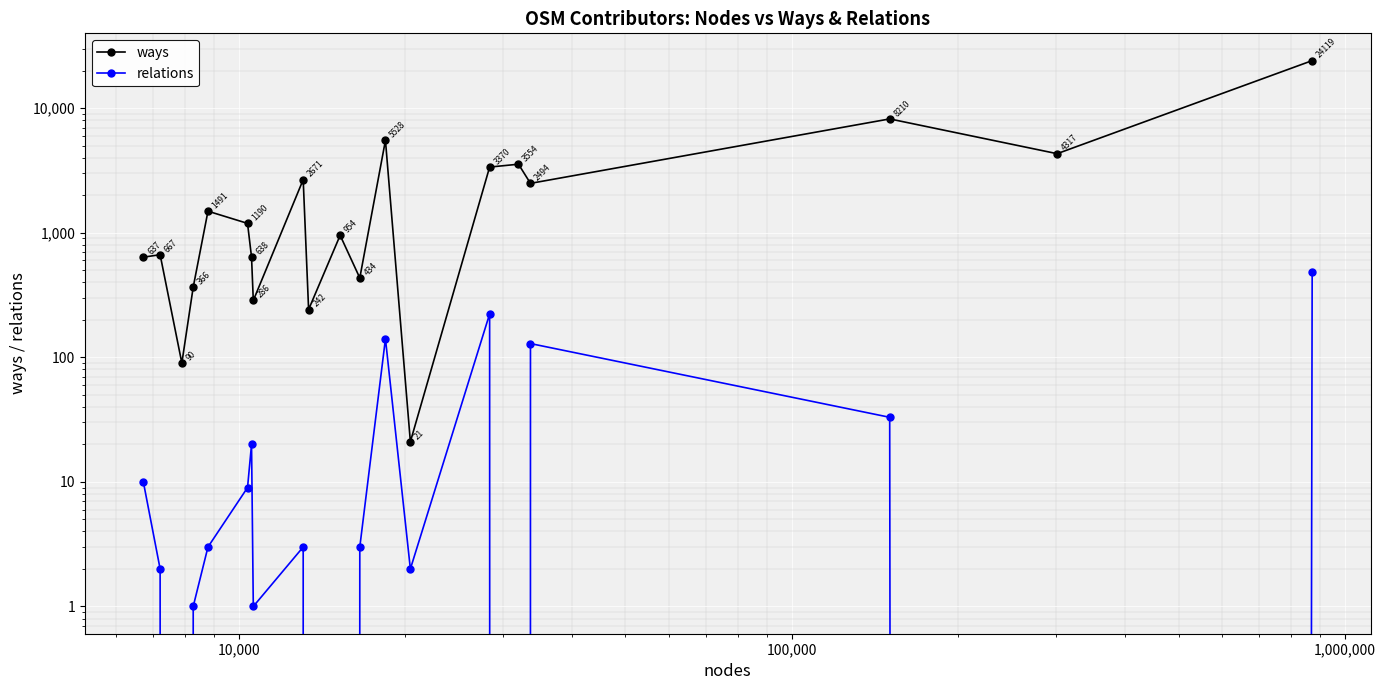

How many interior local peaks does the ways series have?

7